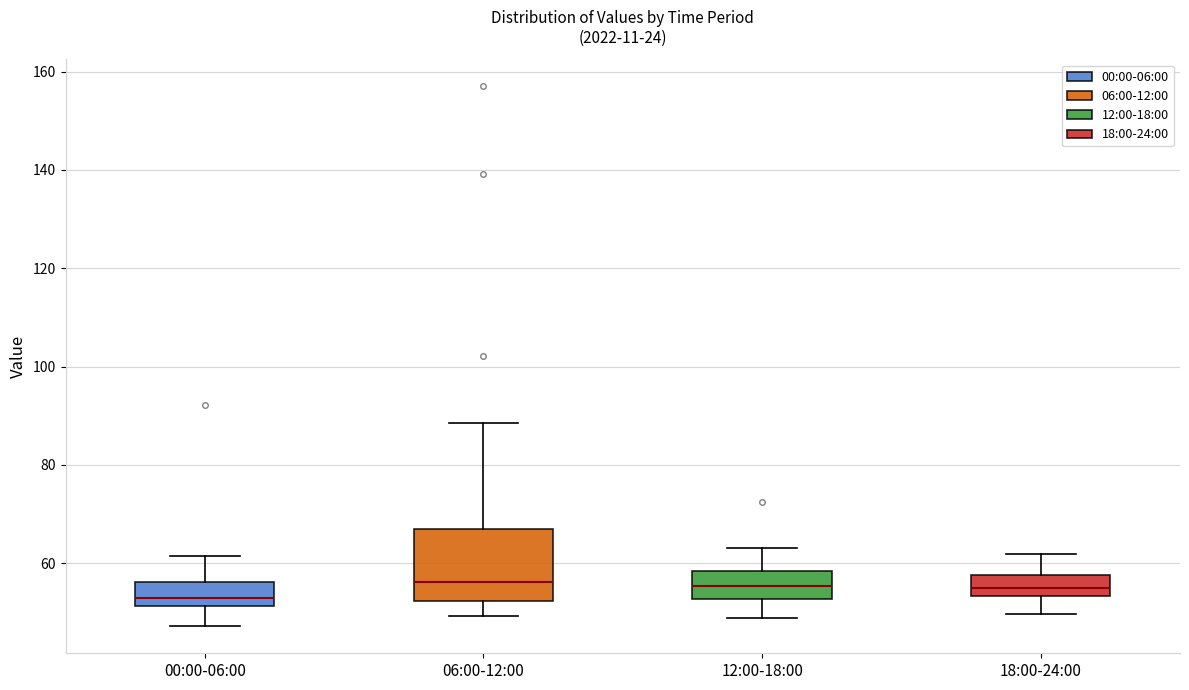

Reading left to right, read every box against the y-axis: the position of its median line, the range the box covers, and the ends of its whiskers. The values are not printed on the chart, so give them approximately, as read against the axis.

00:00-06:00: median 52 (just above the box's lower edge), box 52 to 56, whiskers 48 to 62
06:00-12:00: median 56, box 52 to 66, whiskers 50 to 88
12:00-18:00: median 56, box 52 to 58, whiskers 48 to 64
18:00-24:00: median 56, box 54 to 58, whiskers 50 to 62